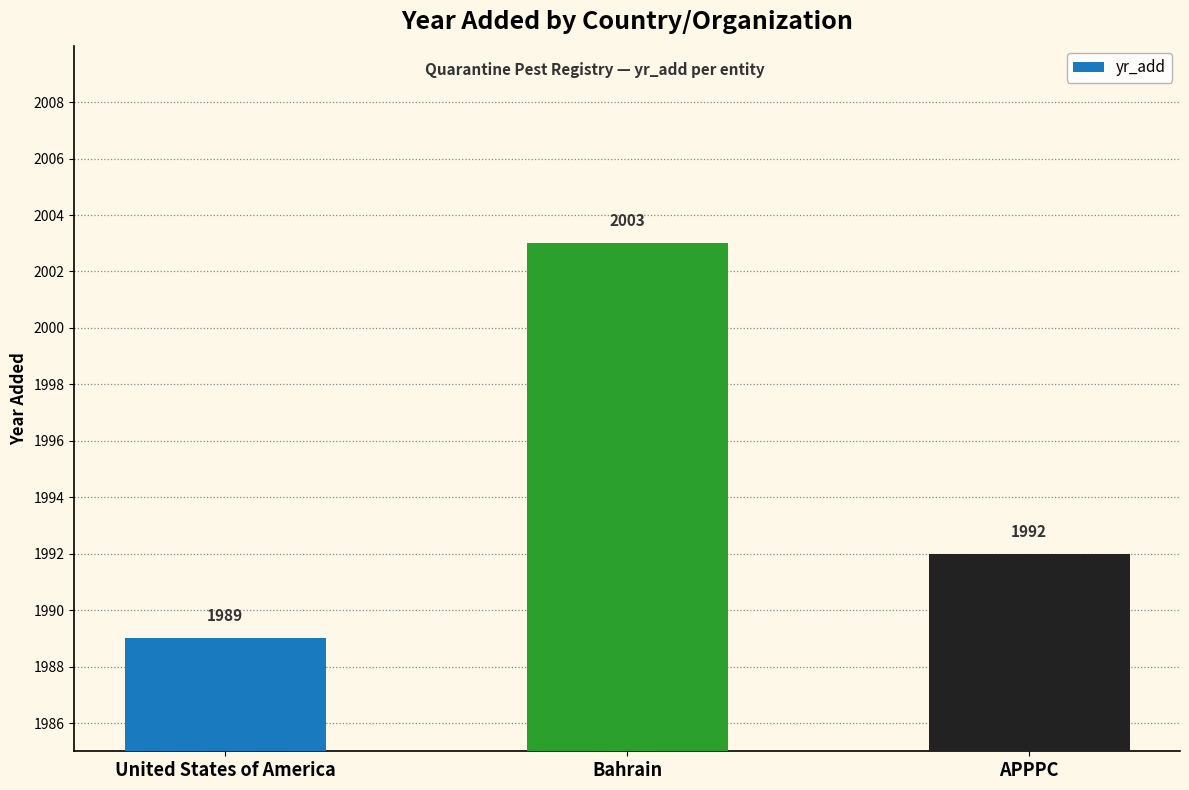

How many distinct data groups are displayed?

1